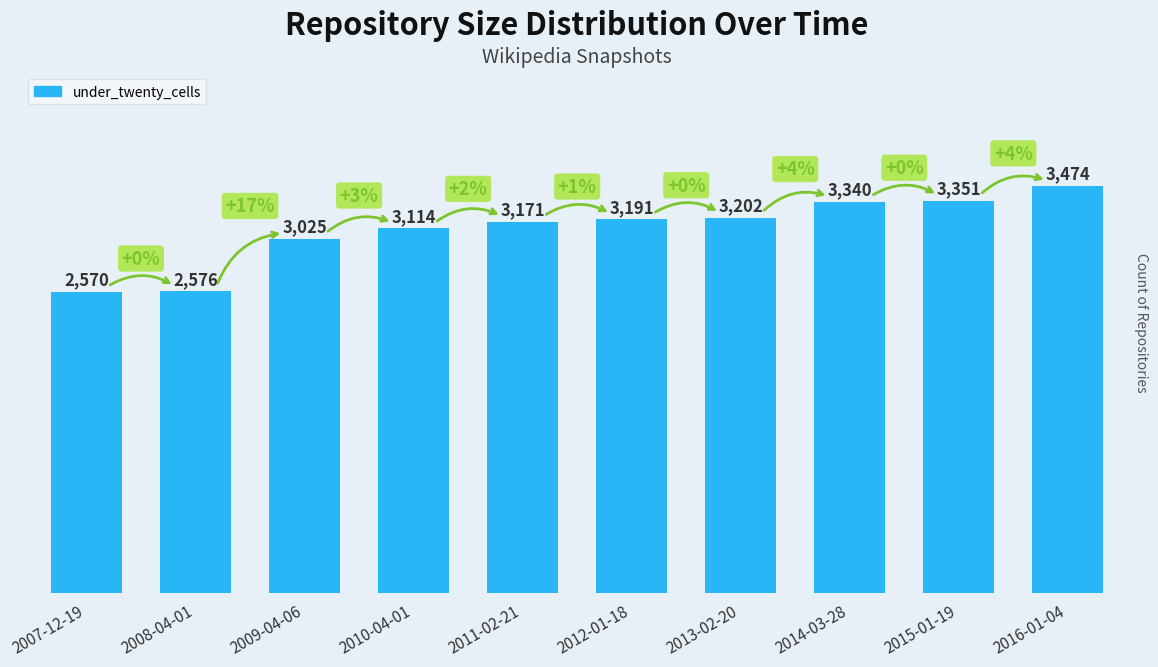

What is the ratio of the value at 2009-04-06 to the value at 2014-03-28?

0.9